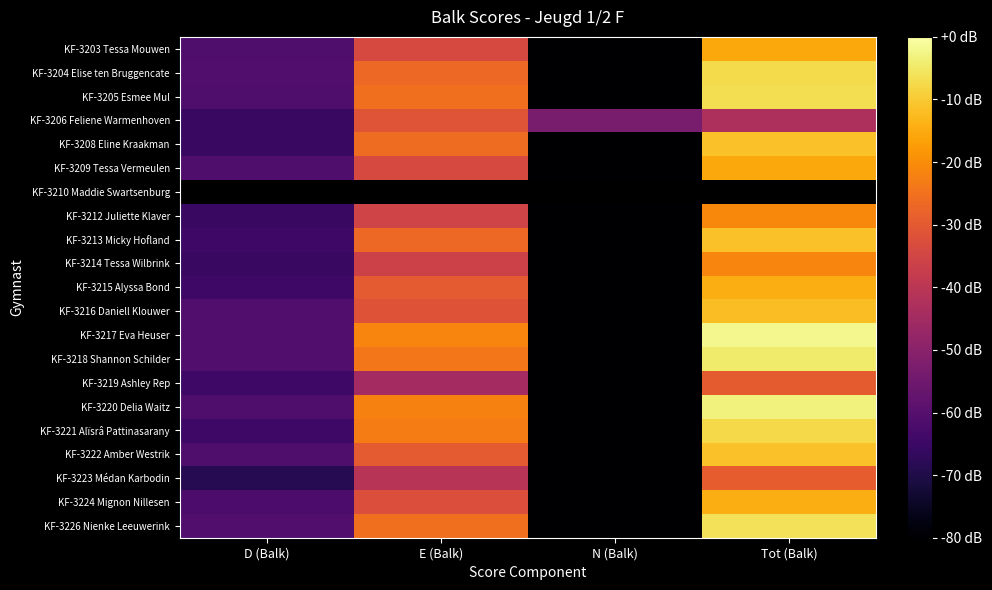

At how many categories does at least one series exceed 4?

2